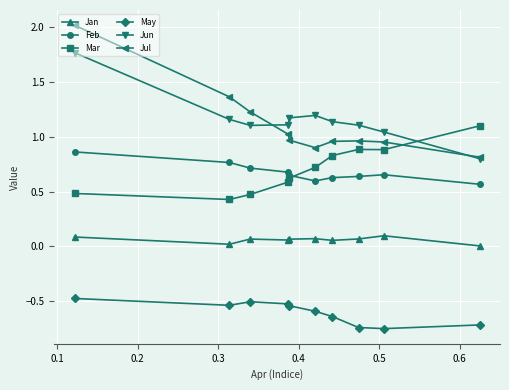

True or false: Jun has more than 0 points higher than both neighbors.

True